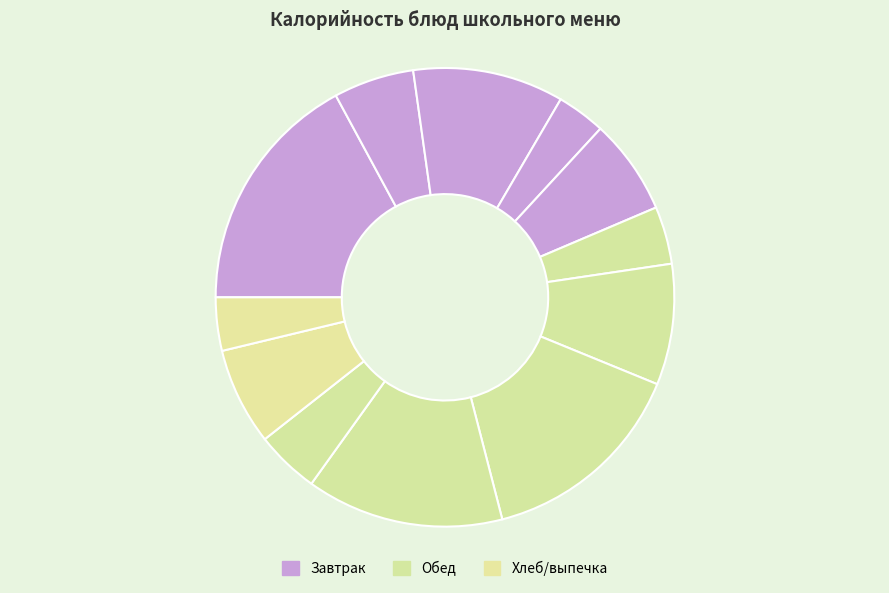

Rank the categories by value from lowest to highest.

Хлеб пшеничный (завтрак), Хлеб ржаной, Салат из квашеной капусты, Компот из смеси сухофруктов, Бутерброды с сыром, Фрукты свежие (яблоко), Хлеб пшеничный (обед), Суп картофельный с бобовыми, Какао с молоком, Рис отварной с овощами, Фрикадельки рыбные запеченные, Каша пшенная жидкая